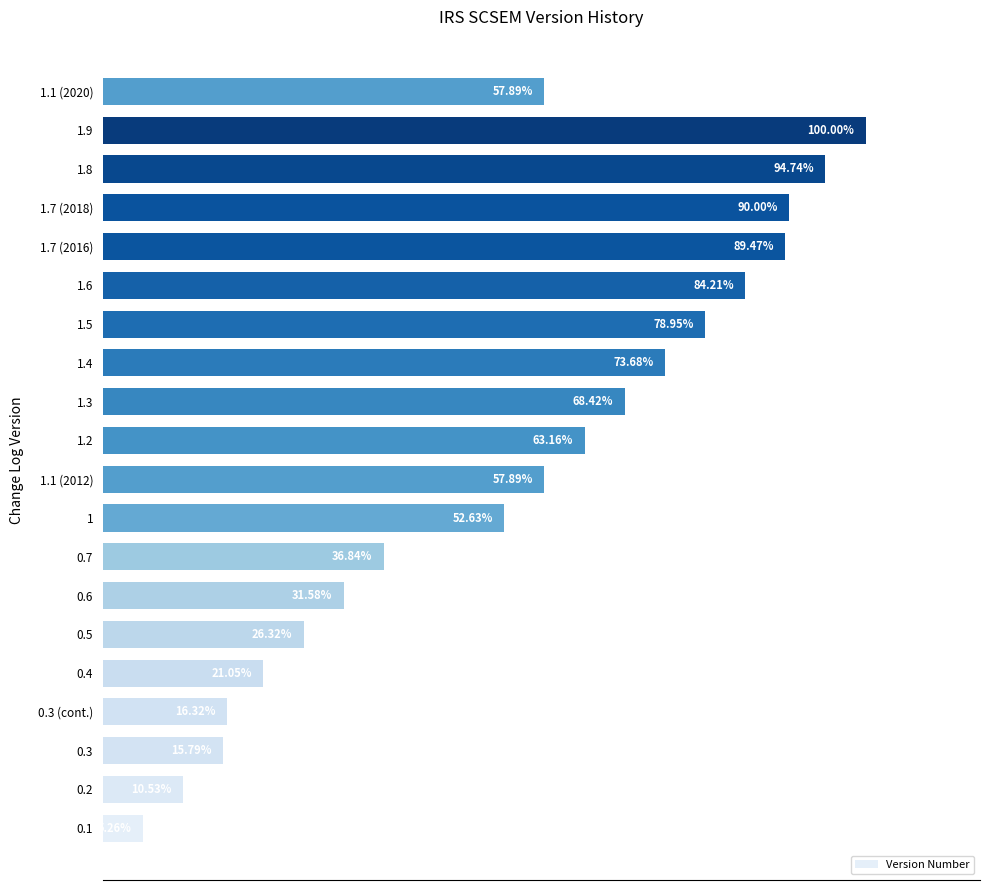

Which has a higher value, 0.5 or 1.1 (2012)?

1.1 (2012)